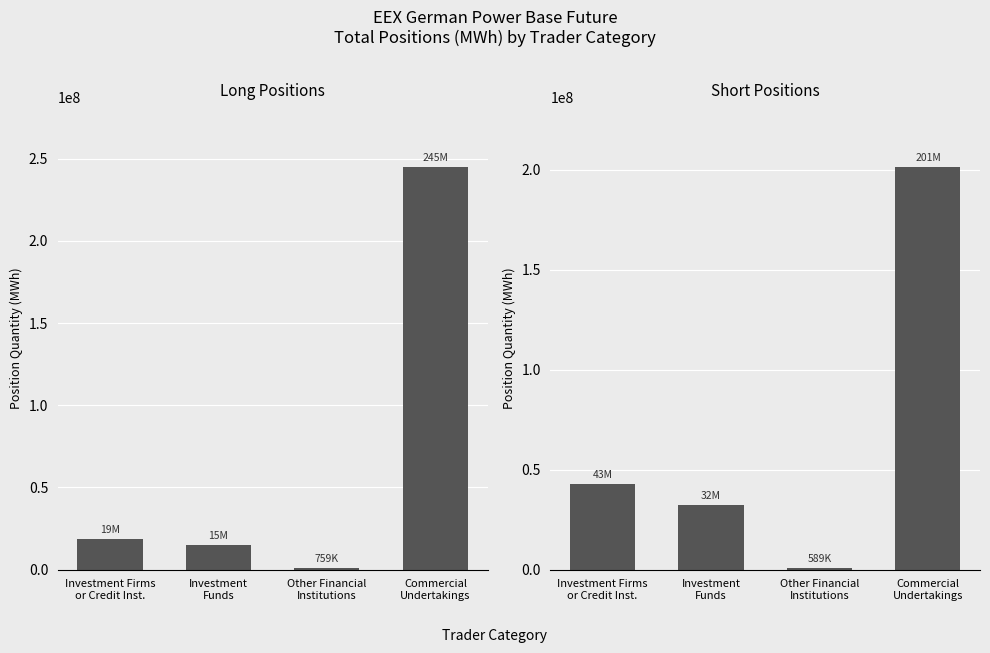

How many values in the Short series exceed 42699219?

2